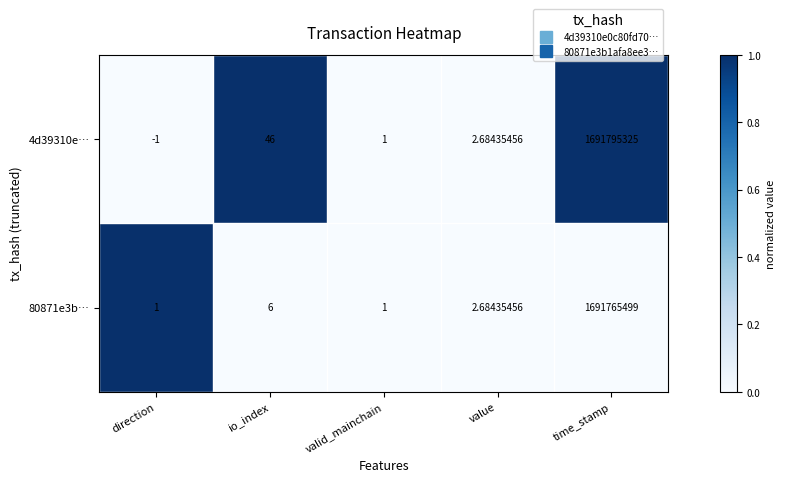

List the series in order of their overall mean, highest first.

4d39310e…, 80871e3b…